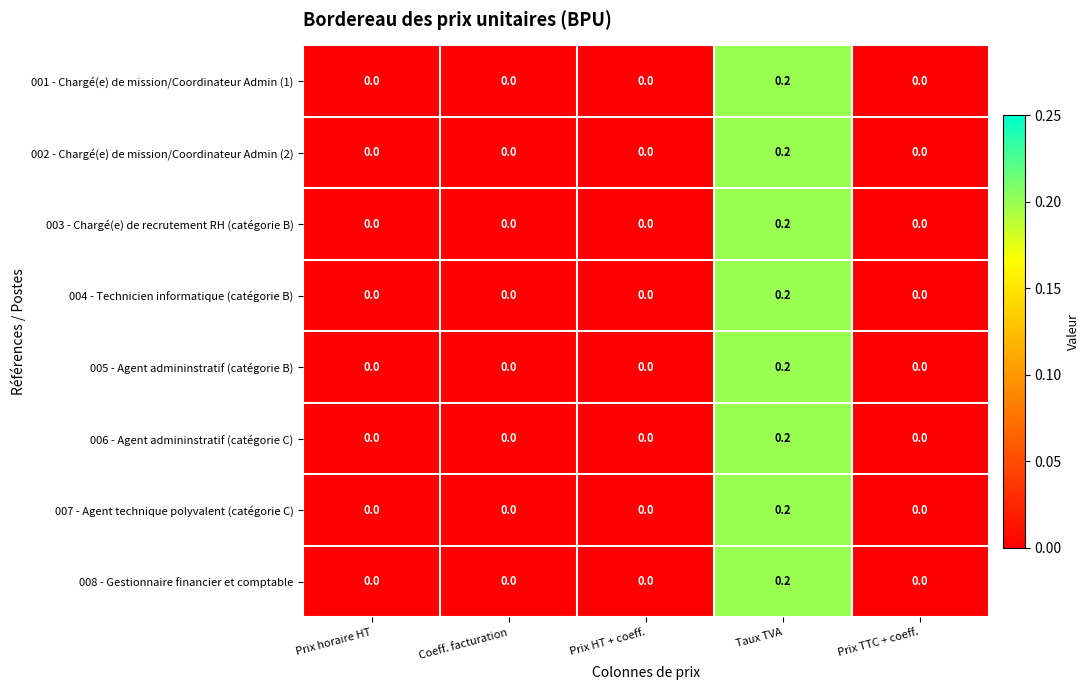

How many 008 - Gestionnaire financier et comptable values are between 0 and 1?

5